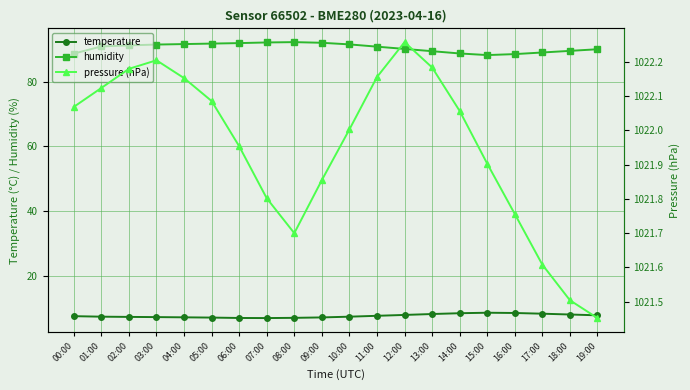

Reading right to left, what are all the values shown in this chart?

temperature: 7.8	8.1	8.3	8.5	8.6	8.4	8.2	7.9	7.7	7.4	7.2	7.0	7.0	7.0	7.1	7.2	7.2	7.3	7.4	7.5
humidity: 90.0	89.5	89.0	88.5	88.2	88.7	89.4	90.1	90.8	91.5	92.0	92.2	92.1	91.9	91.8	91.6	91.5	91.2	90.9	88.7
pressure (hPa): 1021.5	1021.5	1021.6	1021.8	1021.9	1022.1	1022.2	1022.3	1022.2	1022.0	1021.9	1021.7	1021.8	1022.0	1022.1	1022.2	1022.2	1022.2	1022.1	1022.1